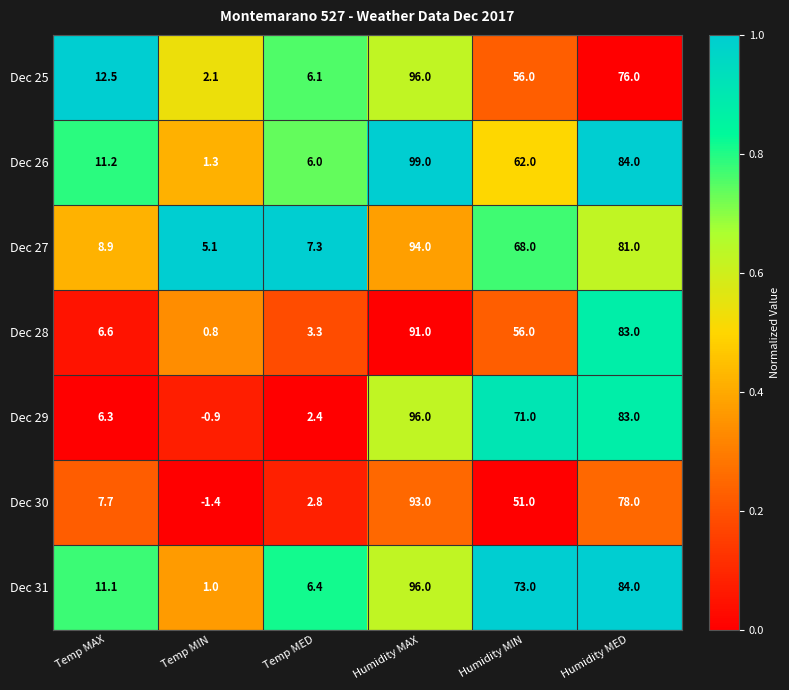

Which series has the largest total across all categories?

Dec 31